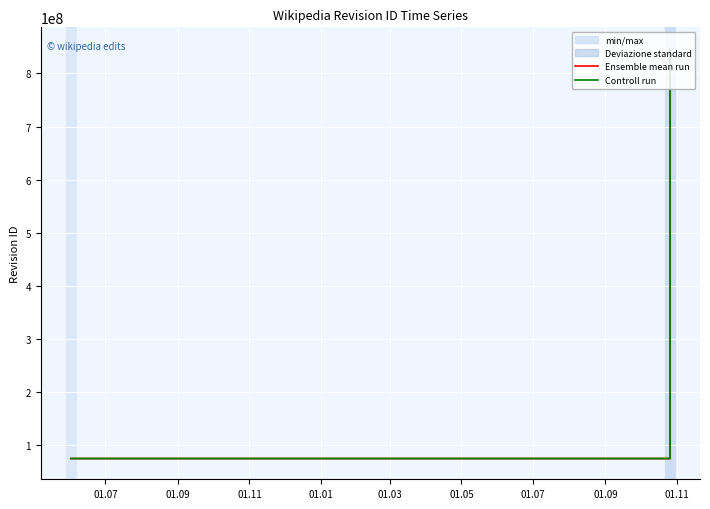

What is the lowest value of the Controll run series?

74919277.5